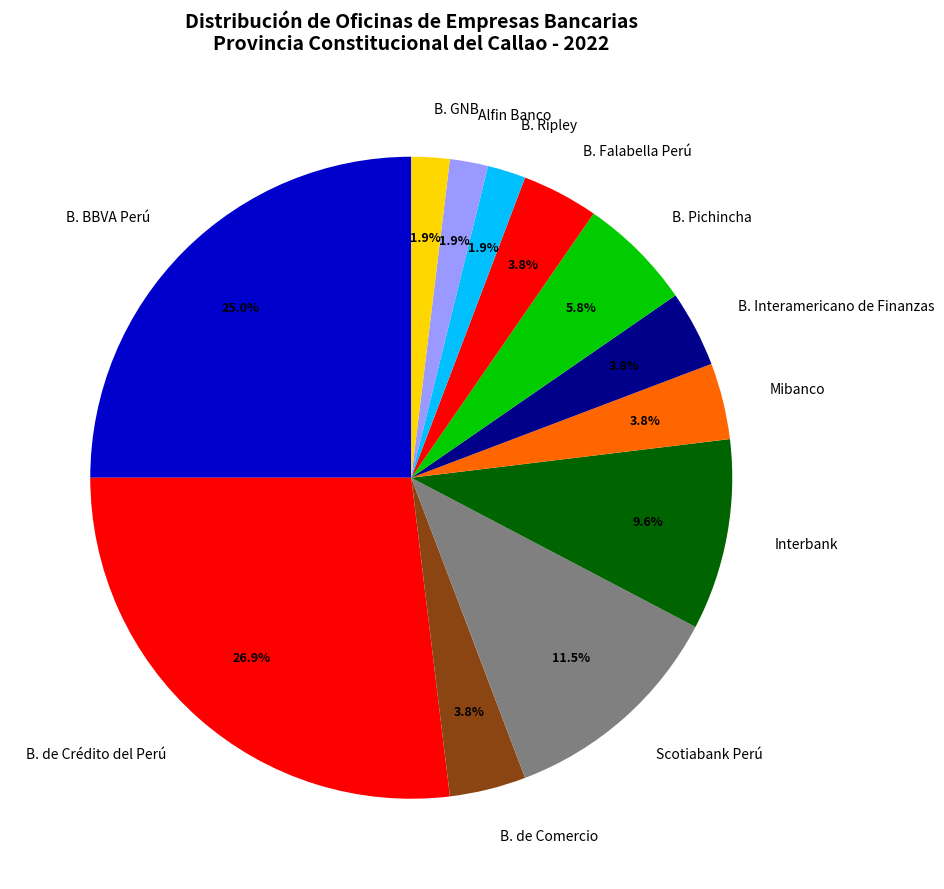

Which slice is the largest?

B. de Crédito del Perú